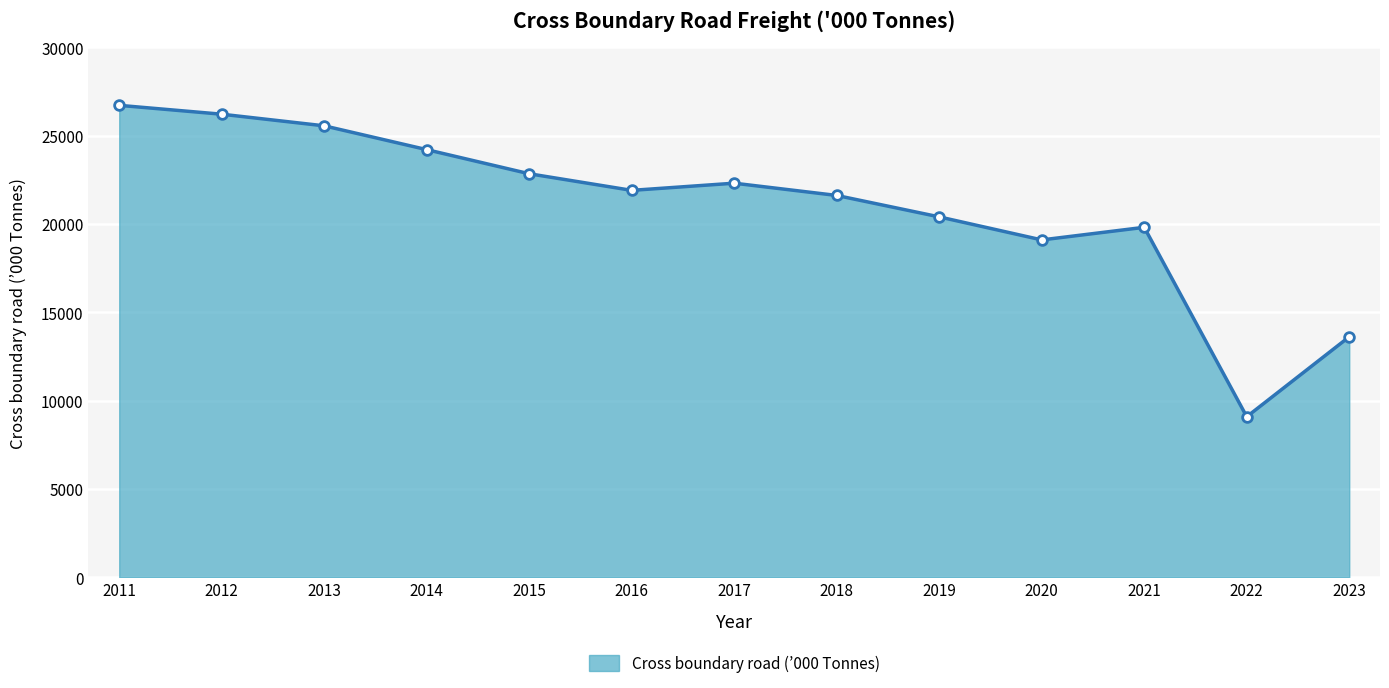

List the labels in order of value, smallest first.

2022, 2023, 2020, 2021, 2019, 2018, 2016, 2017, 2015, 2014, 2013, 2012, 2011